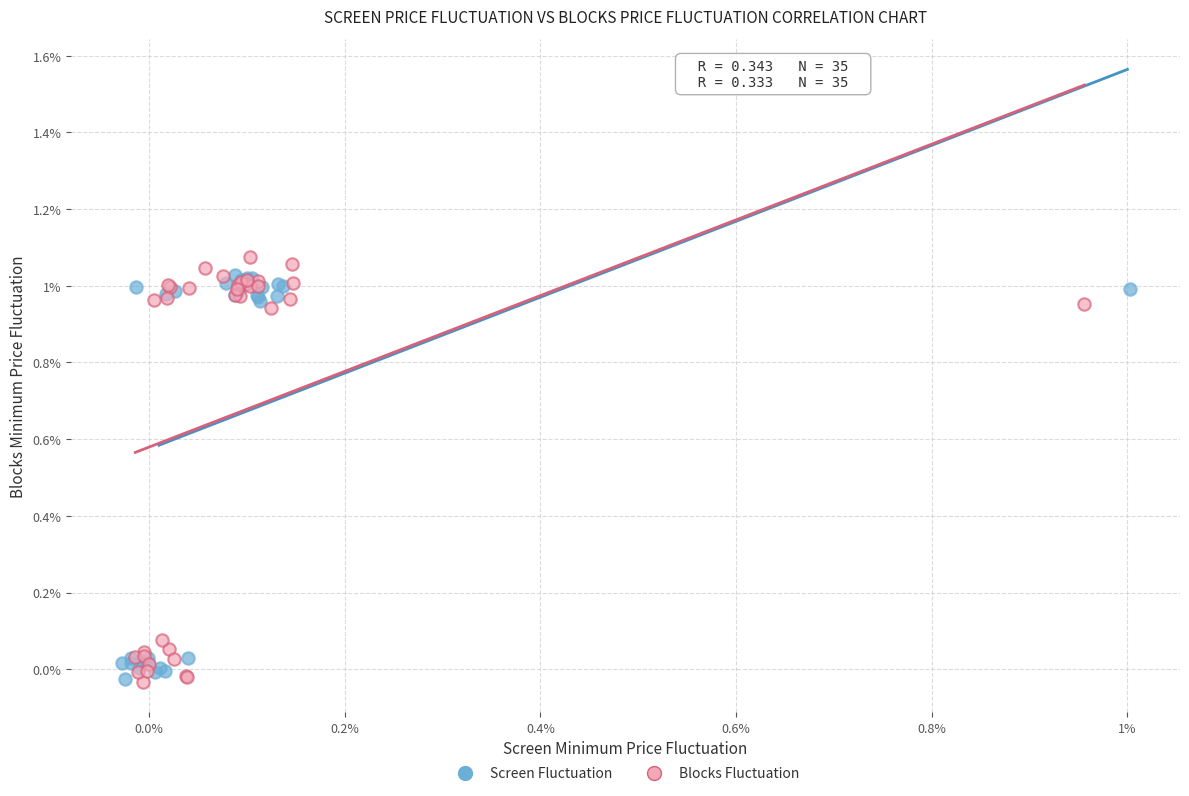

What are all the series names shown in the legend?

Screen Fluctuation, Blocks Fluctuation